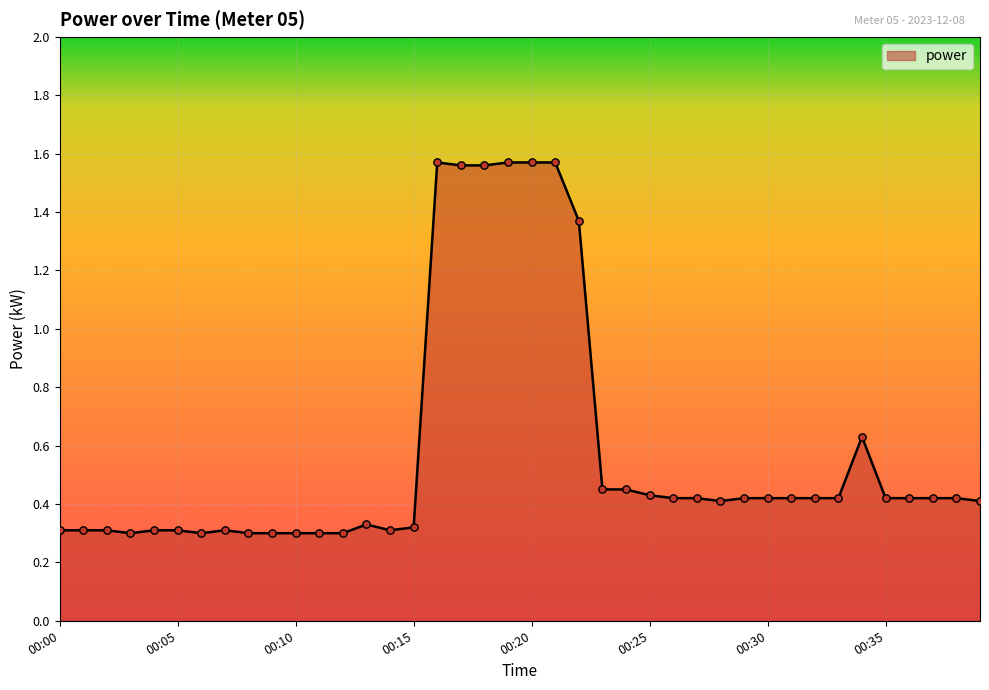

What is the difference between the maximum and minimum values?

1.3